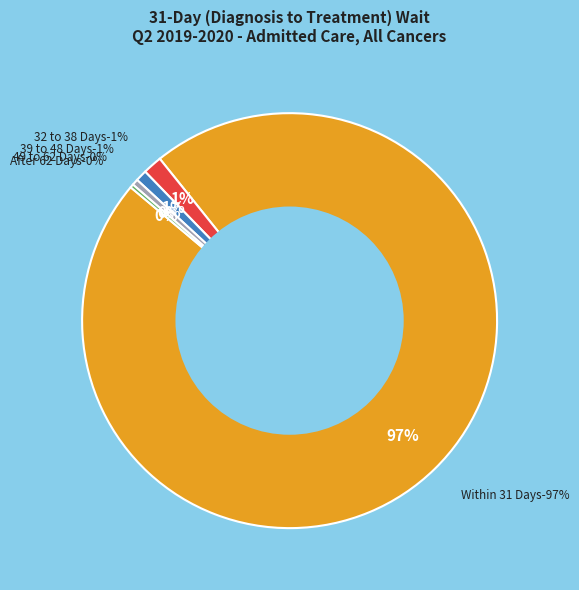

To the nearest percent, what is the average slice percentage?

20%